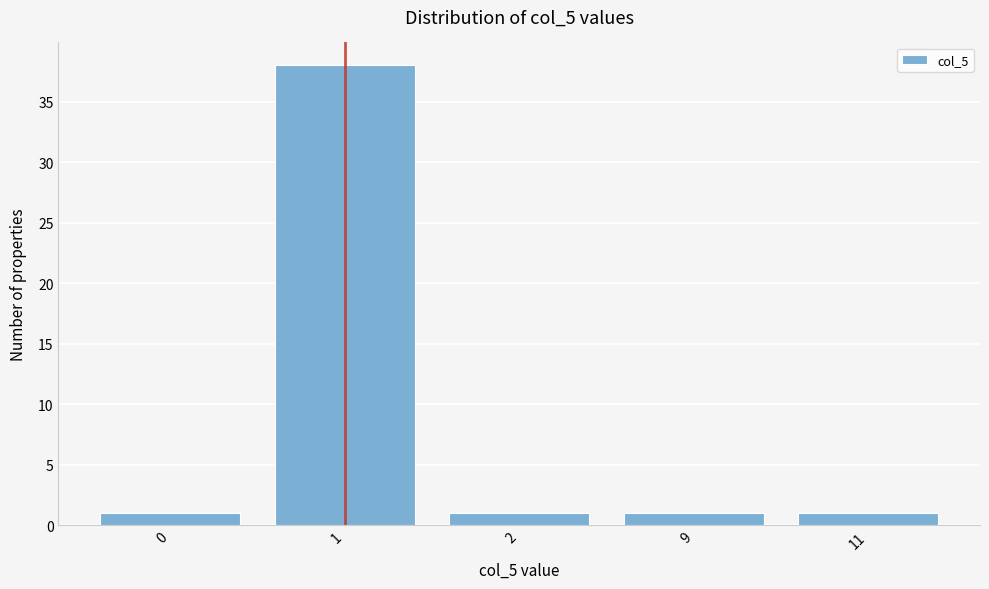

Reading left to right, extract all data points from this chart.

1	38	1	1	1